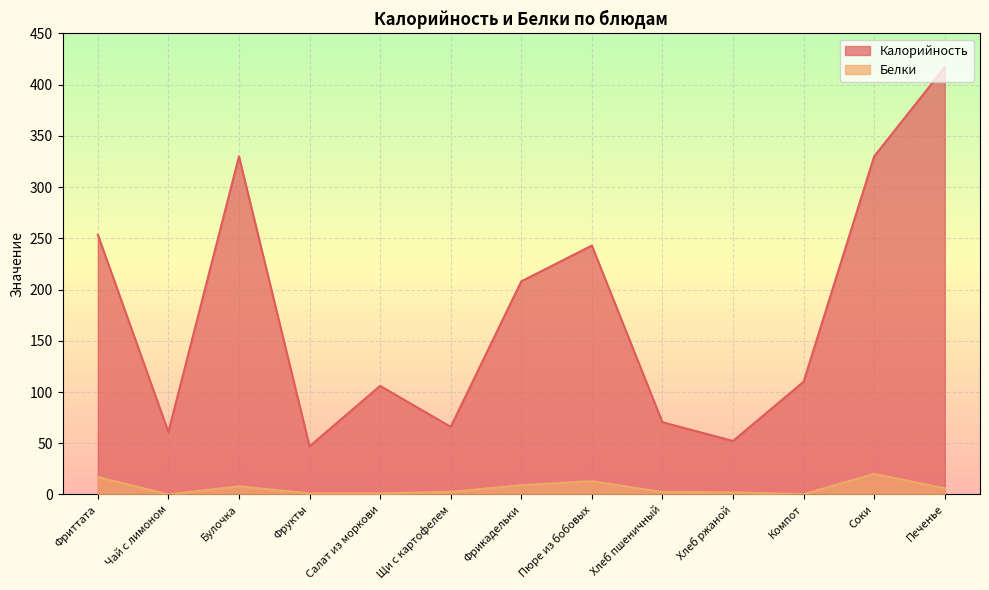

What is the label of the 2nd point from the left?

Чай с лимоном